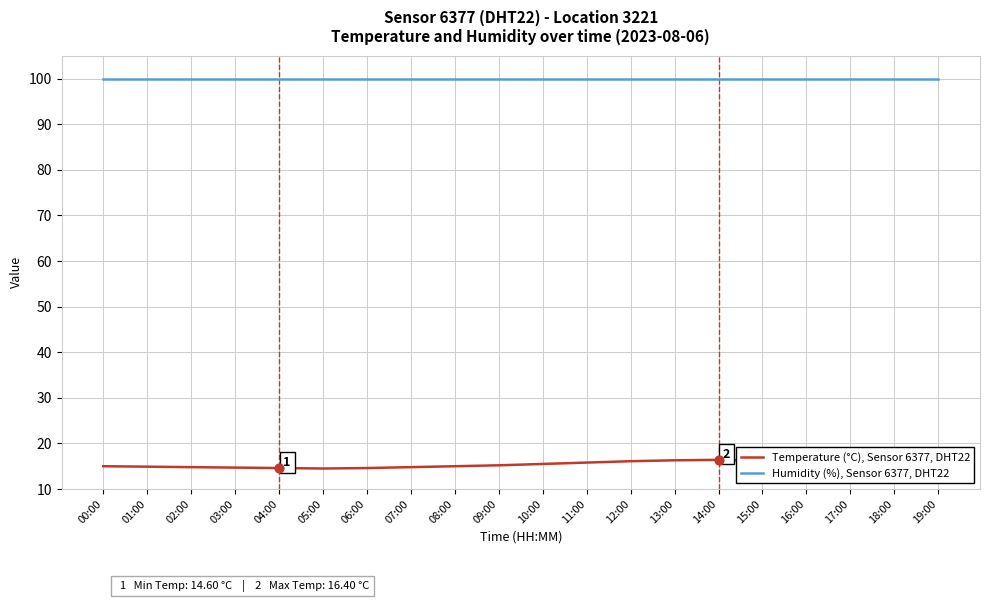

Which series has the largest range (max minus min)?

Temperature (°C), Sensor 6377, DHT22